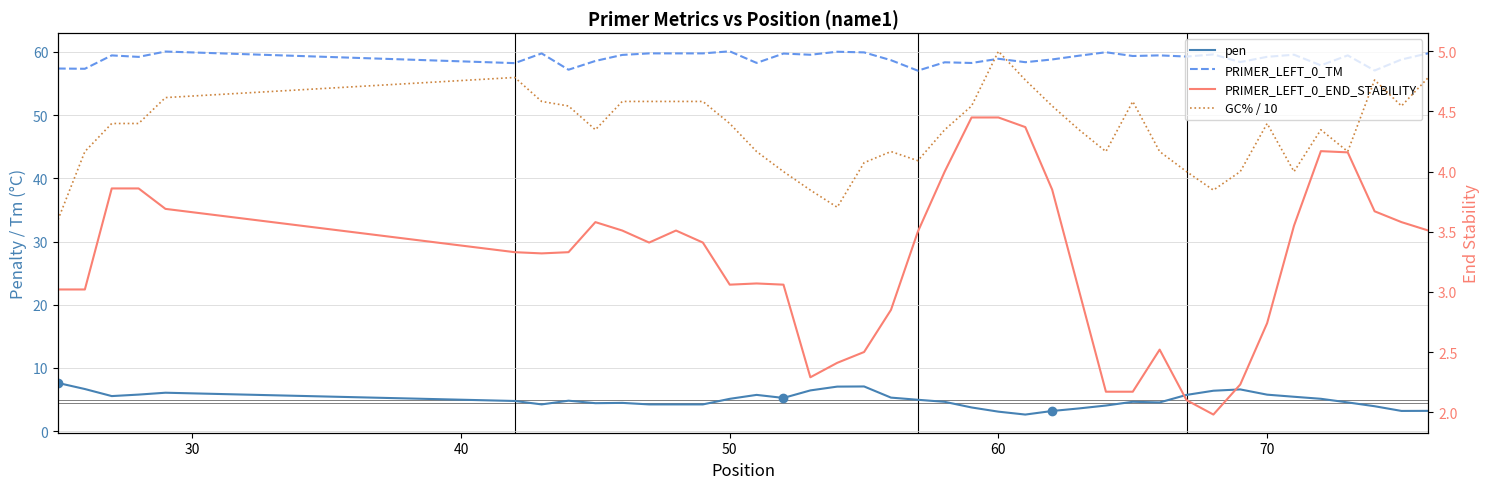

What is the greatest value displayed?

60.1